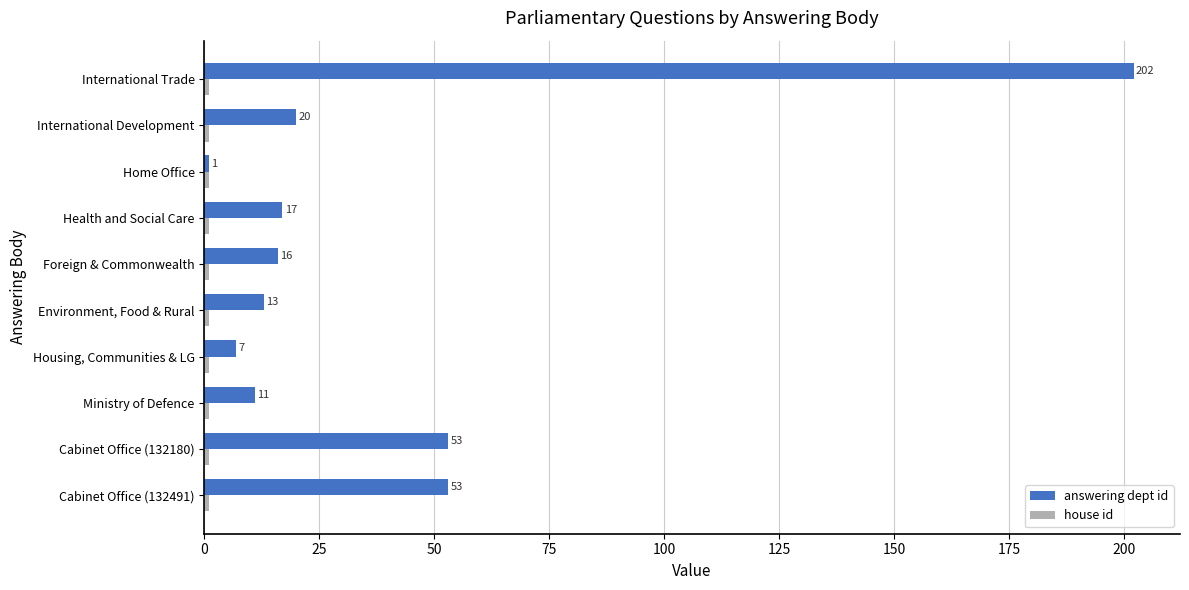

What is the maximum value shown in the chart?

202